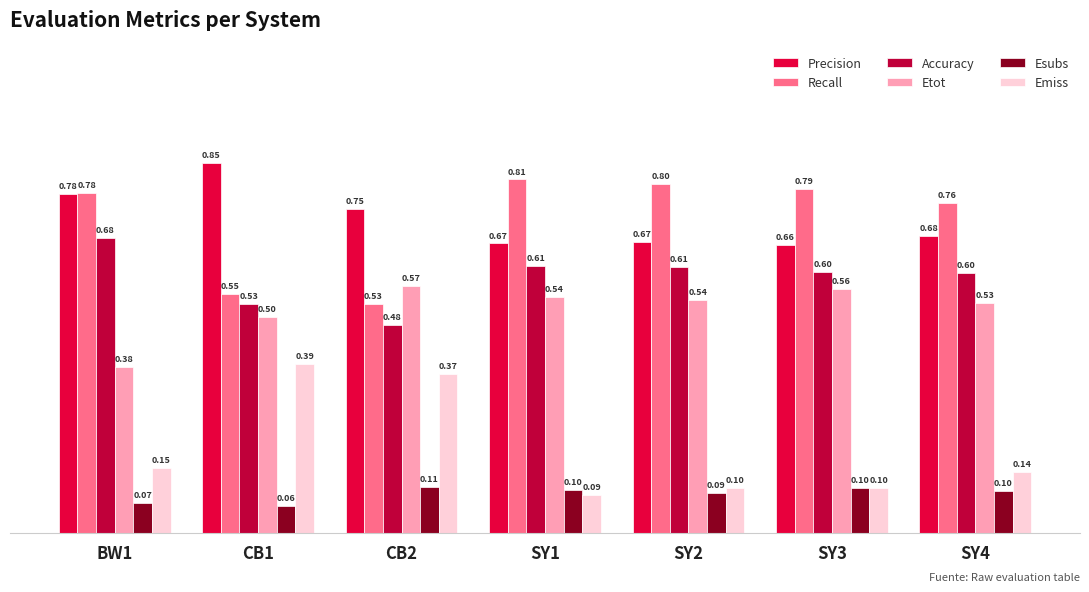

Rank the series by their maximum value, from lowest to highest.

Esubs, Emiss, Etot, Accuracy, Recall, Precision